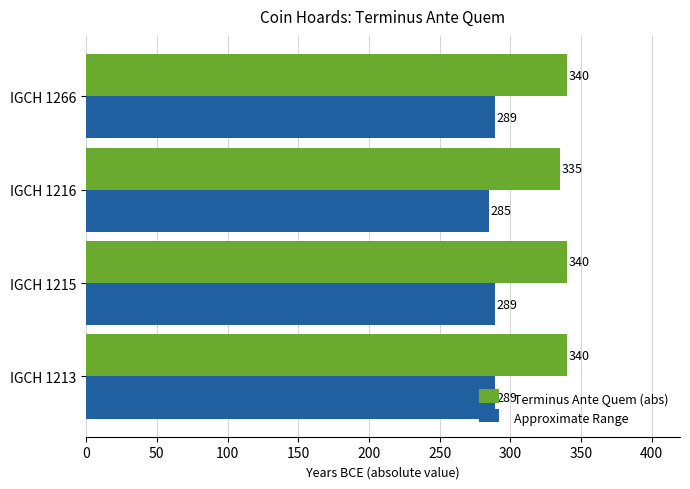

Rank the series by their maximum value, from highest to lowest.

Terminus Ante Quem (abs), Approximate Range